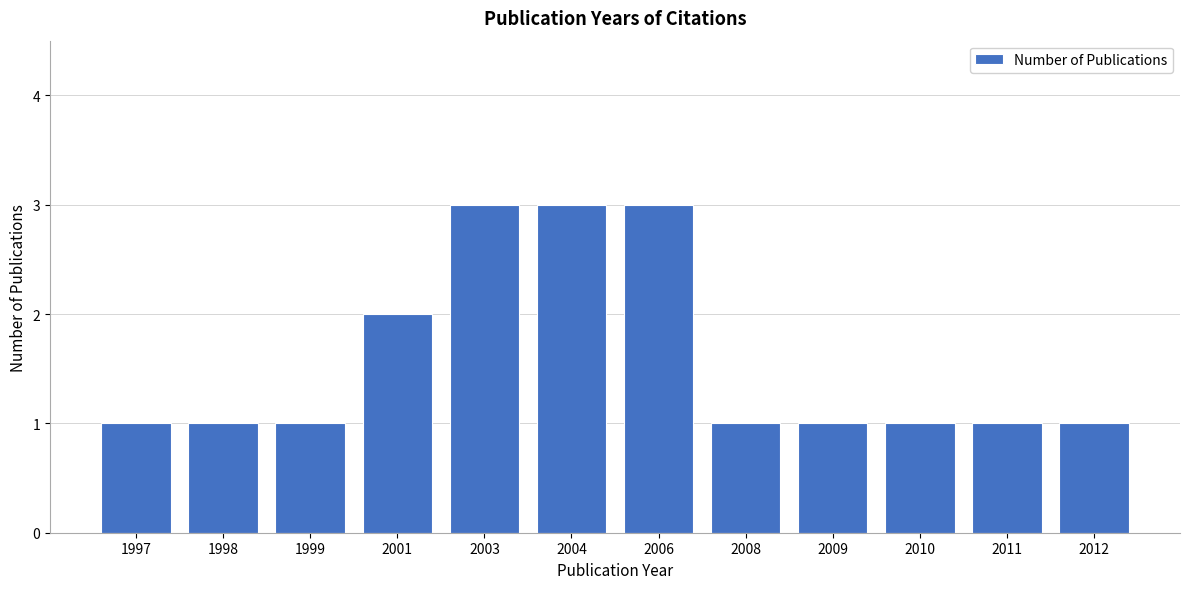

True or false: the data shows 2 at 2009.

False